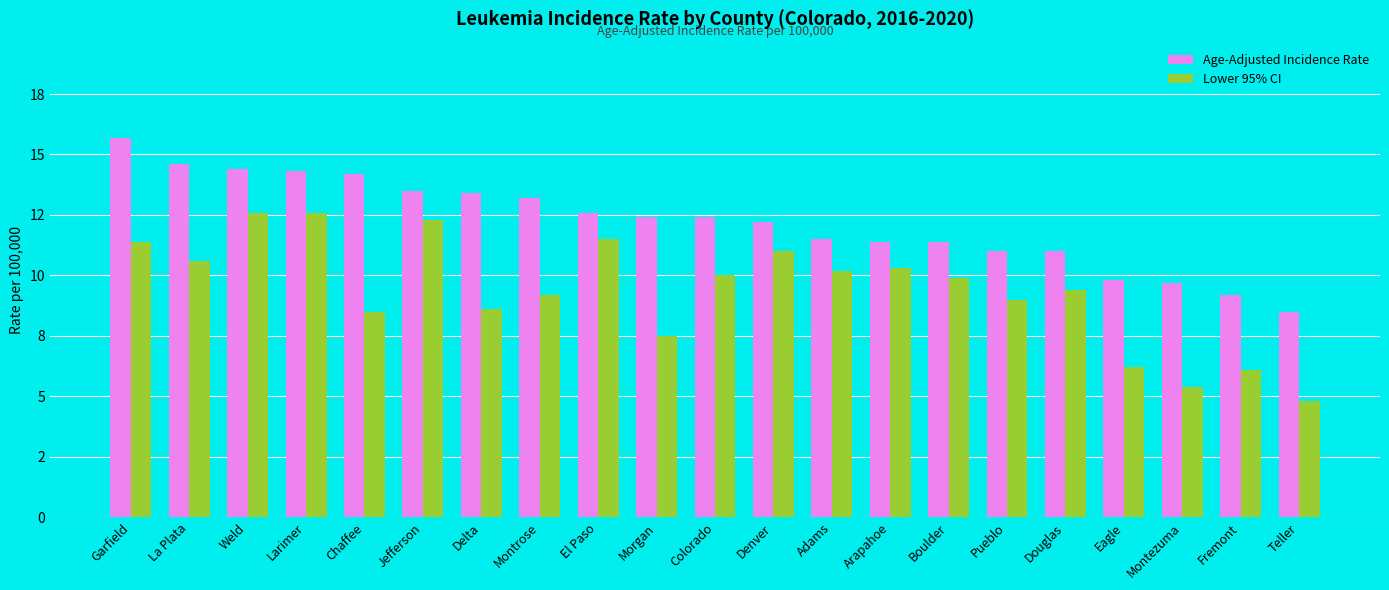

Are the bars grouped side by side (vs. stacked)?

Yes